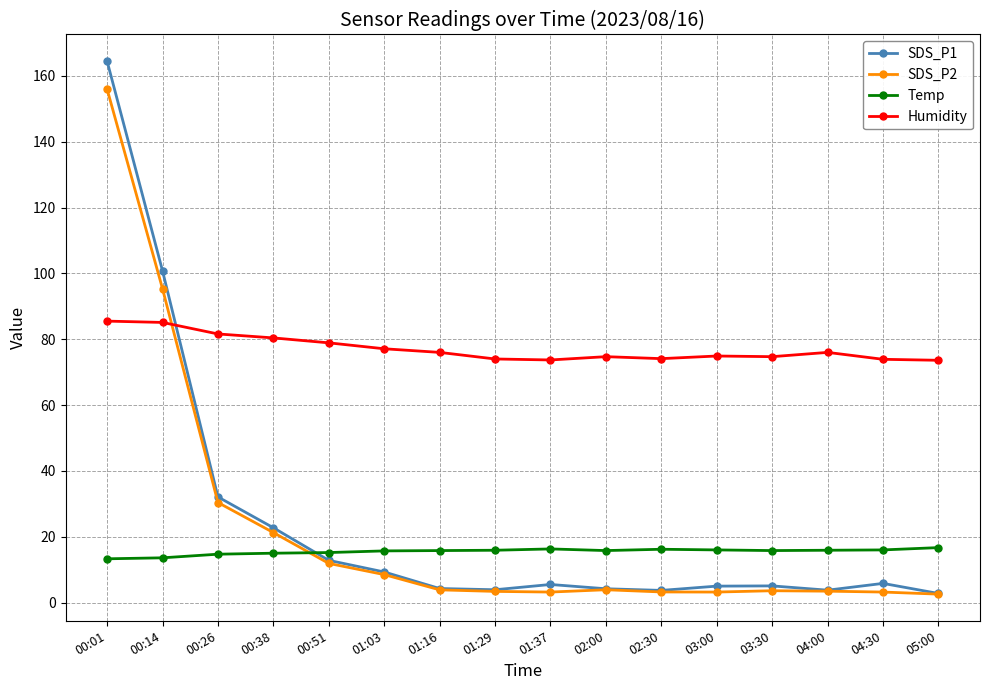

What is the label of the 1st point from the left?

00:01